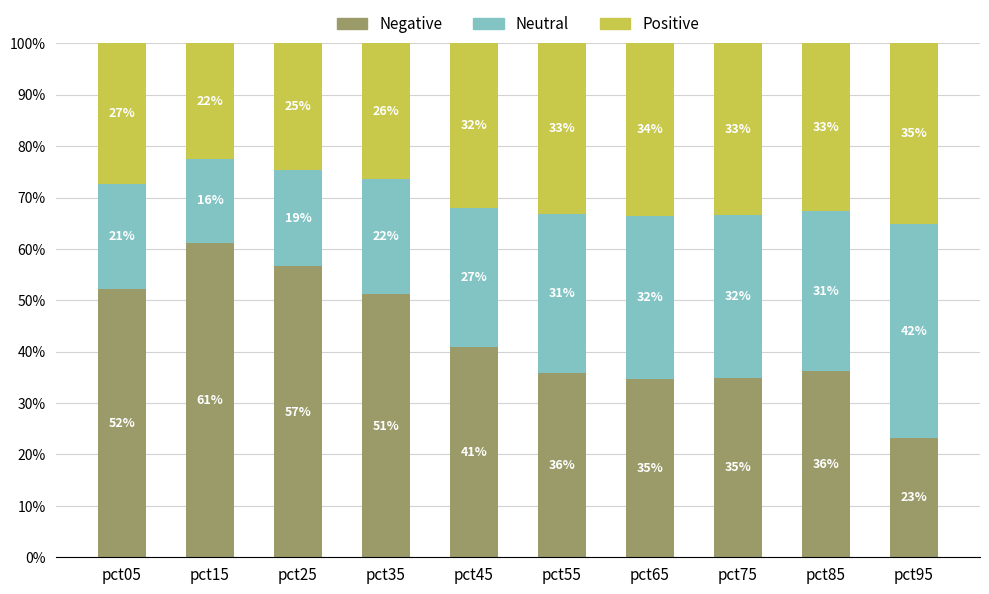

True or false: Negative has a value of 61.2 at pct15.

True